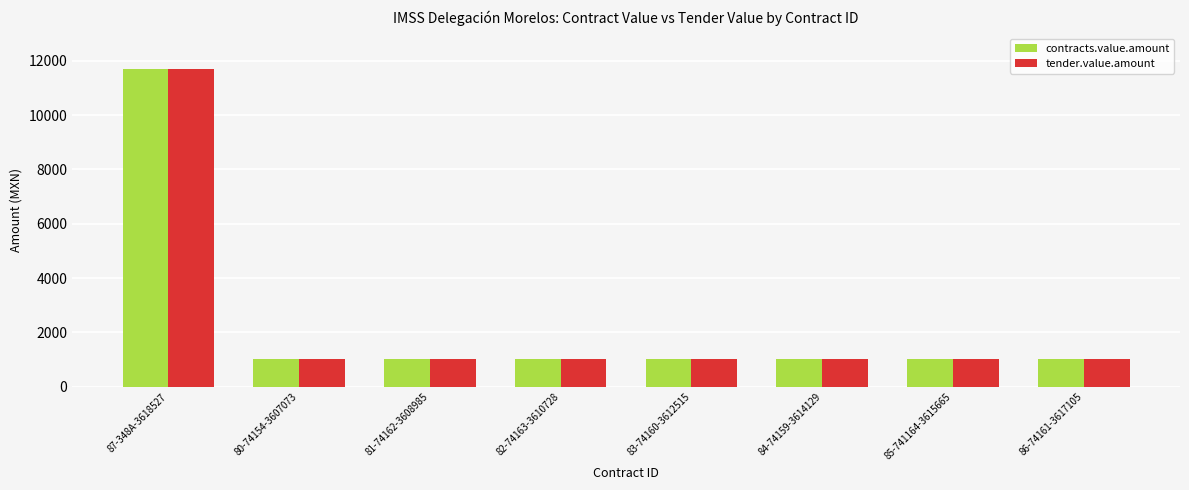

True or false: tender.value.amount has a value of 1025 at 82-74163-3610728.

True